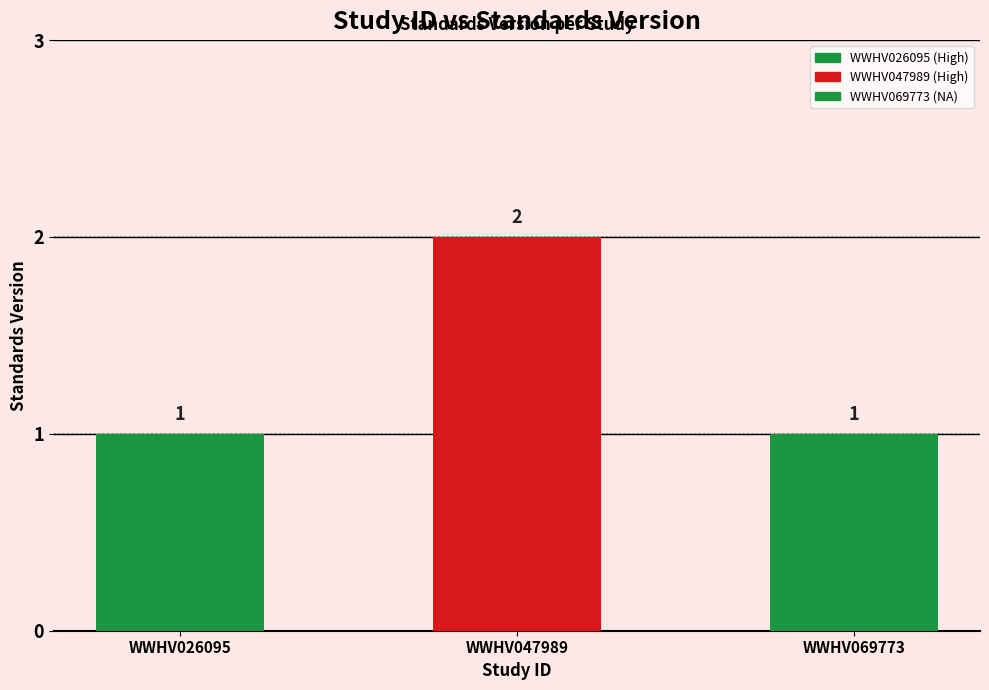

Does the chart contain any negative values?

No